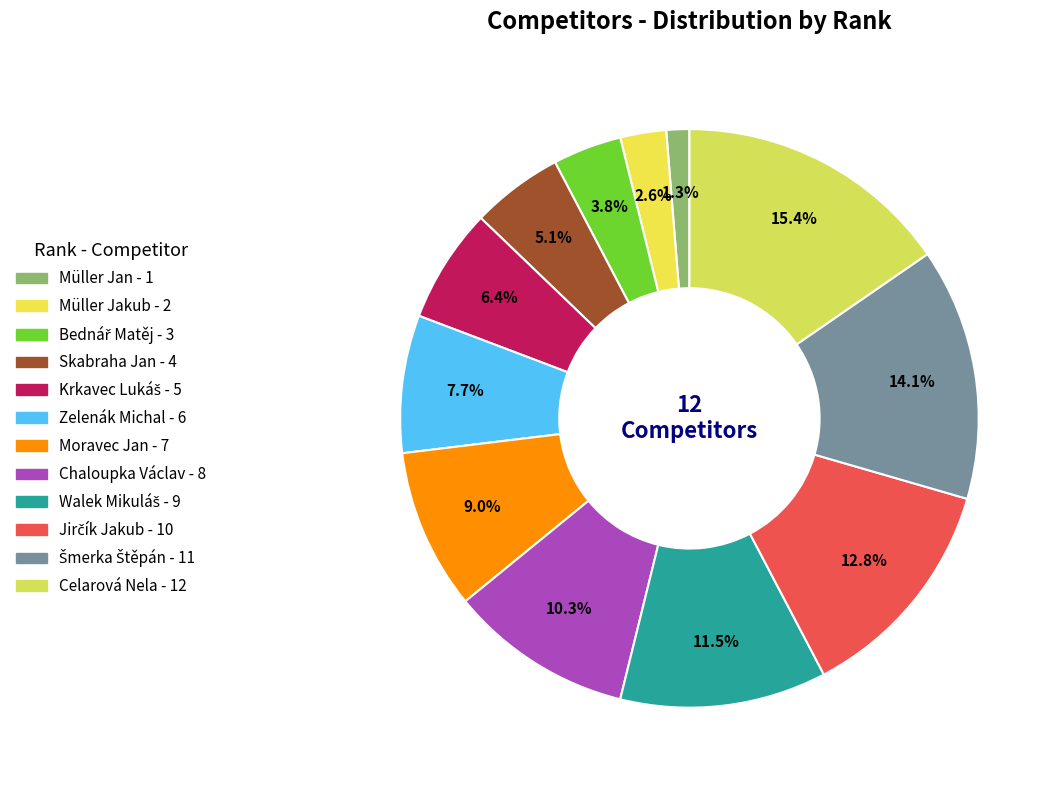

Count the number of slices in the pie.

12